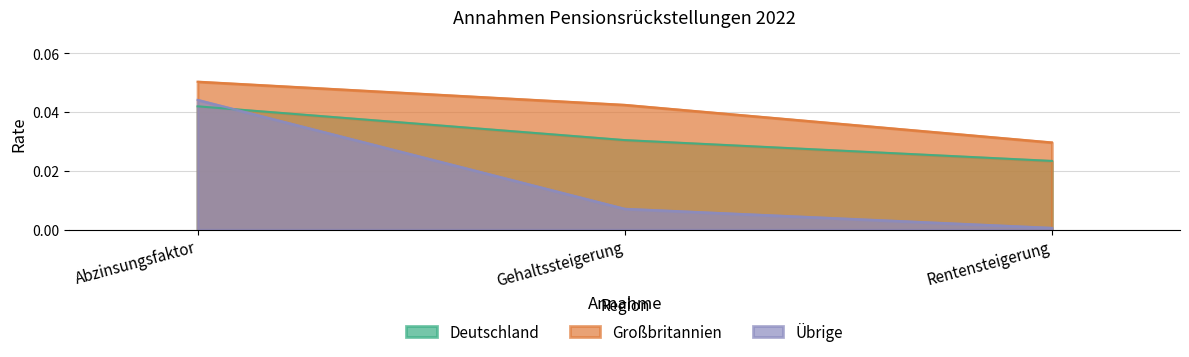

Between Rentensteigerung and Gehaltssteigerung, which is larger?

Gehaltssteigerung